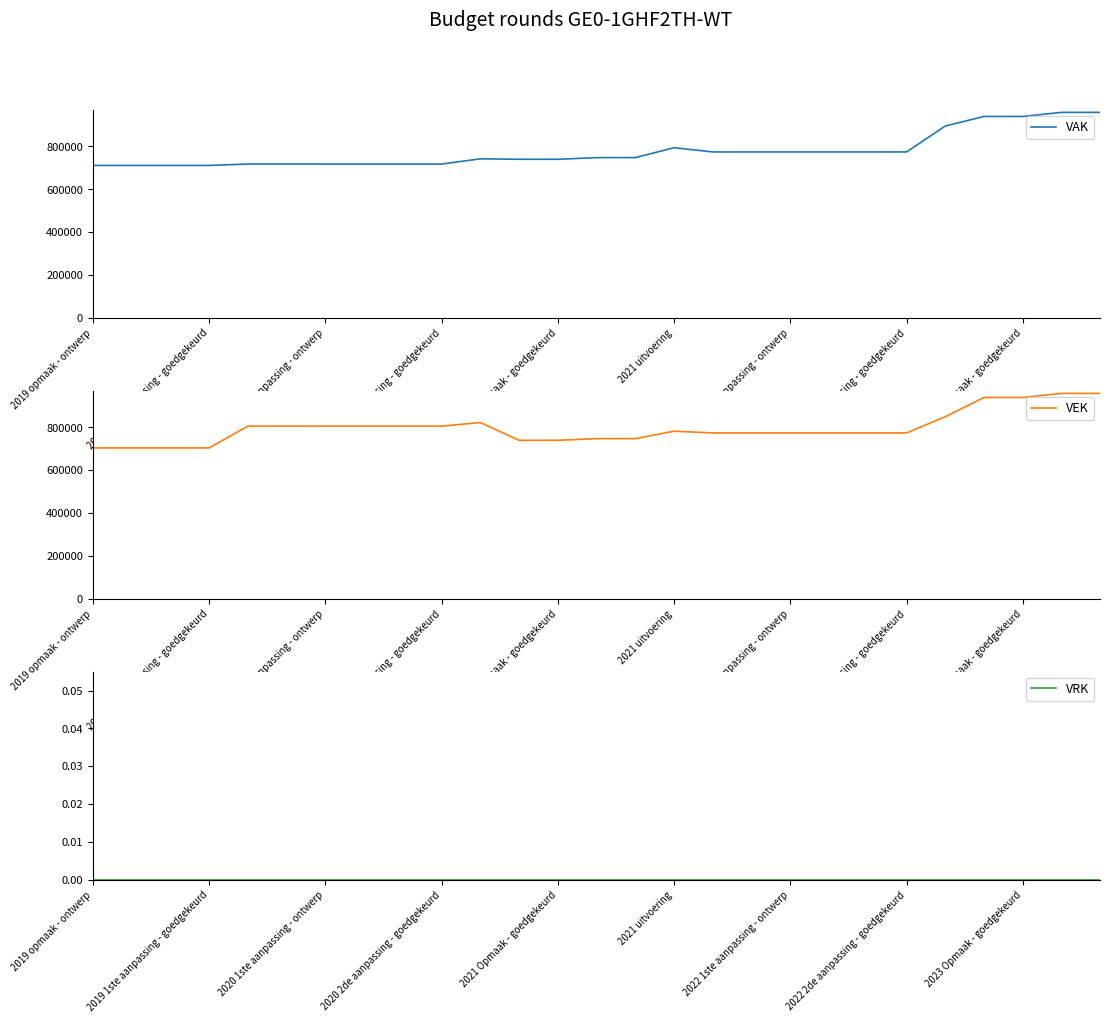

What is the minimum value for VAK?

710844